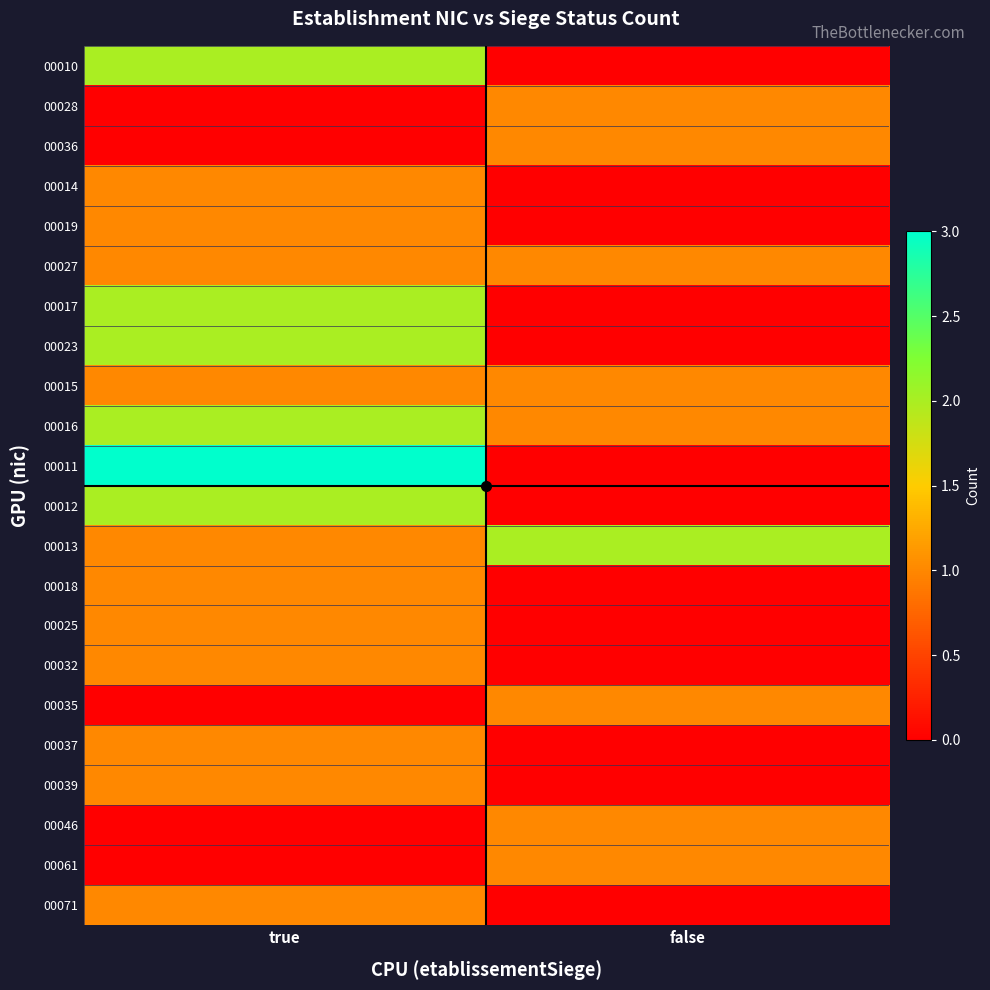

Which series changed the most between true and false?

00011